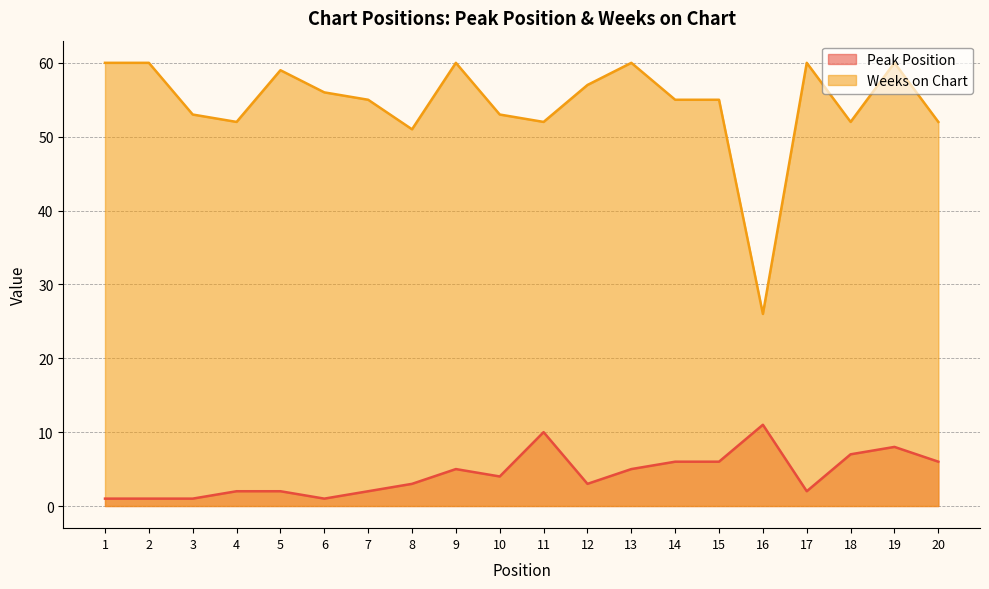

Reading left to right, transcribe all the data shown in this chart.

Peak Position: 1=1	2=1	3=1	4=2	5=2	6=1	7=2	8=3	9=5	10=4	11=10	12=3	13=5	14=6	15=6	16=11	17=2	18=7	19=8	20=6
Weeks on Chart: 1=60	2=60	3=53	4=52	5=59	6=56	7=55	8=51	9=60	10=53	11=52	12=57	13=60	14=55	15=55	16=26	17=60	18=52	19=60	20=52